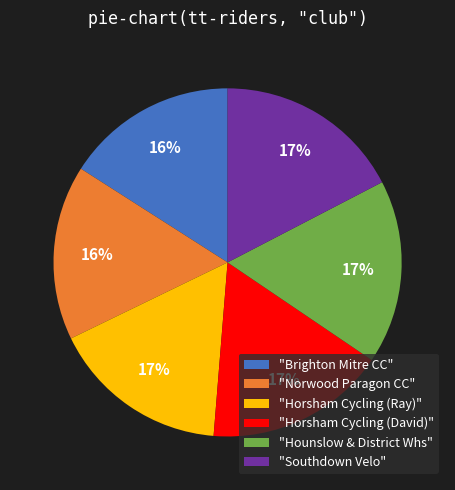

To the nearest percent, what percentage of the pie is "Horsham Cycling (Ray)"?

17%